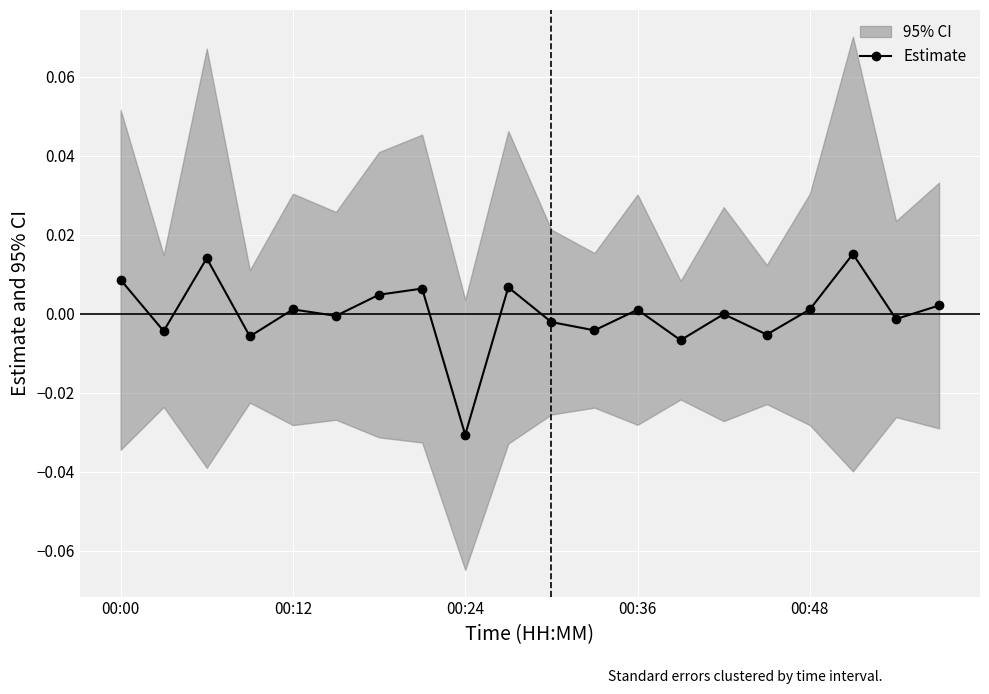

True or false: Estimate has more than 1 points higher than both neighbors.

True